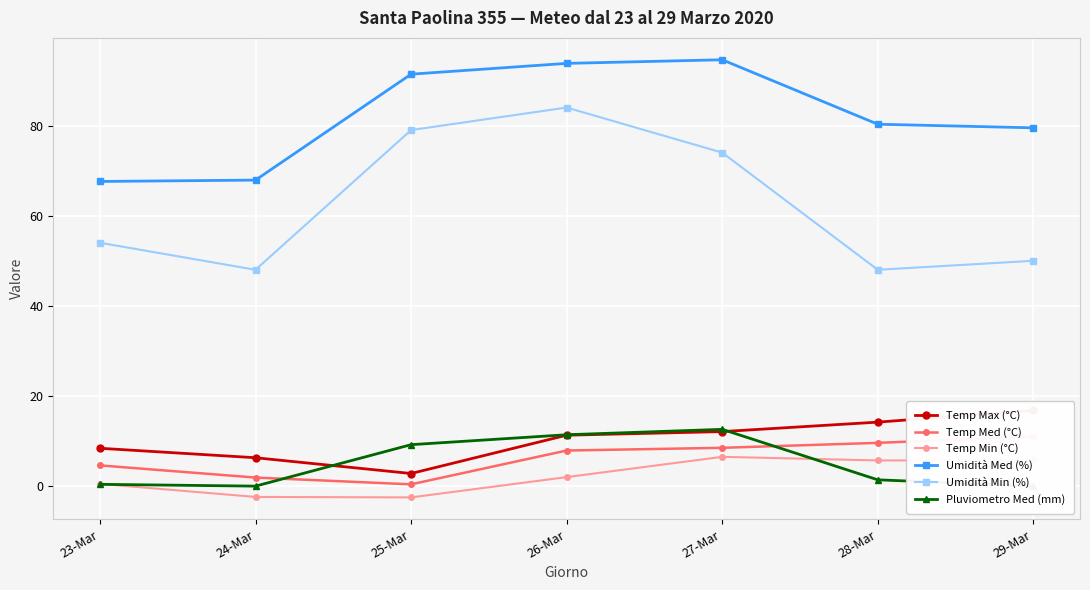

Which series has the largest total across all categories?

Umidità Med (%)